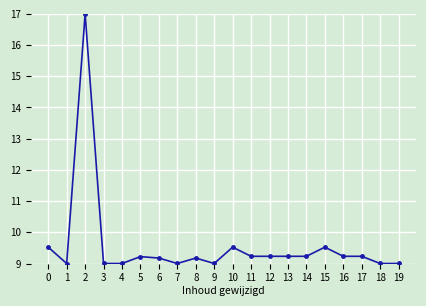

Count the number of categories in the chart.

20